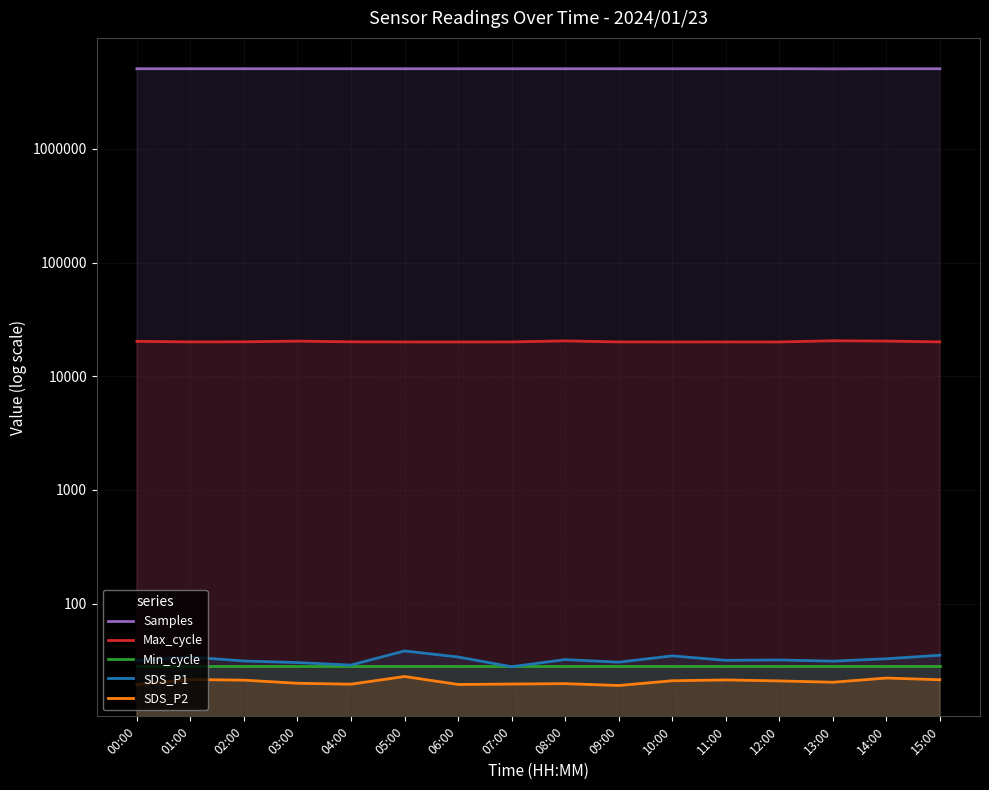

What position from the right is 15:00?

1